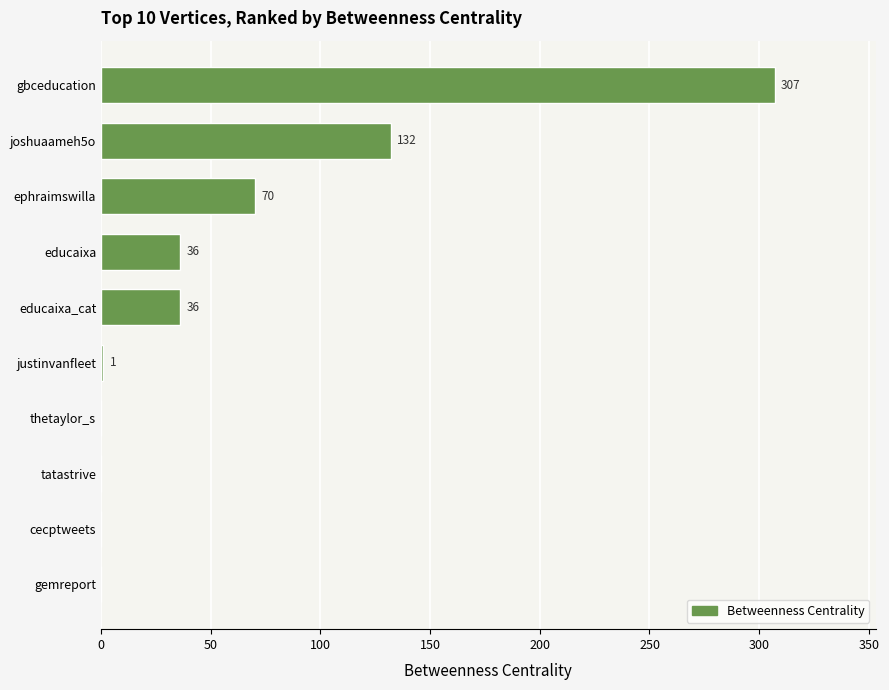

Read the value at joshuaameh5o, to the nearest 50.

150